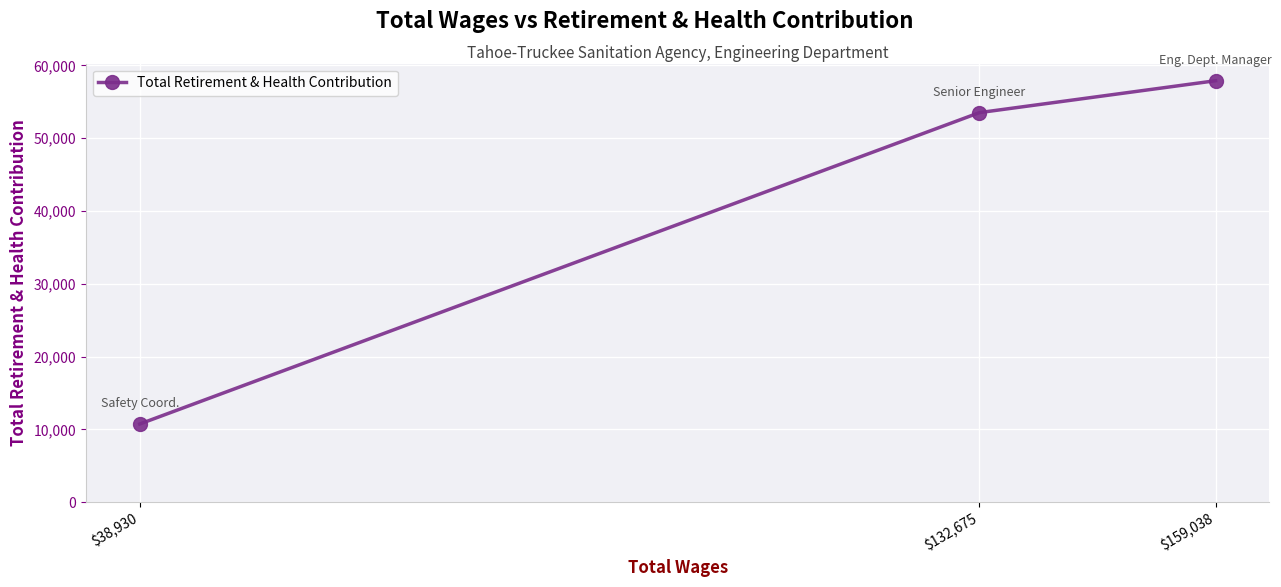

At which category does the chart reach its peak across all series?

$159,038